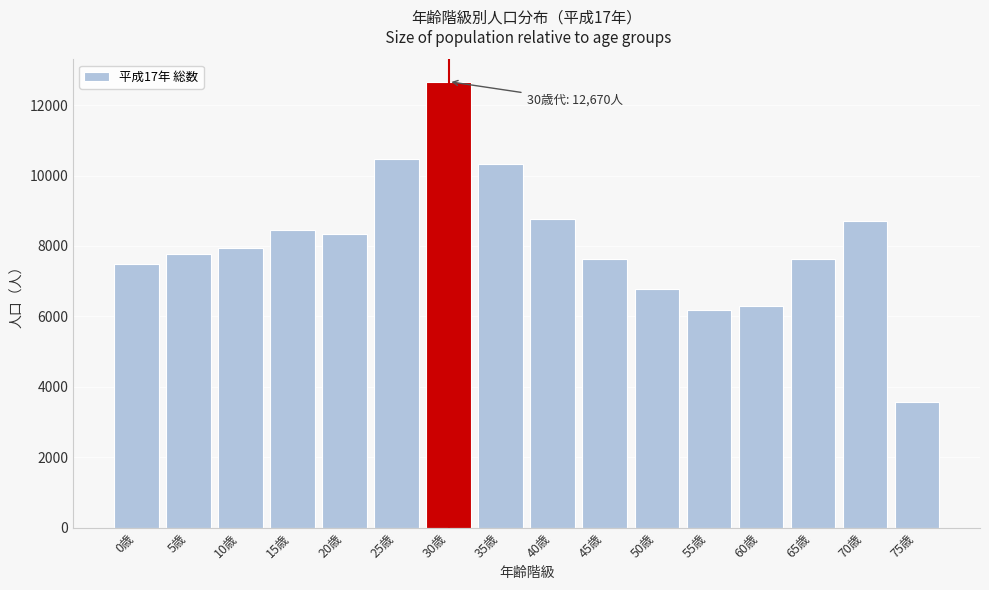

What is the smallest value displayed?

3581